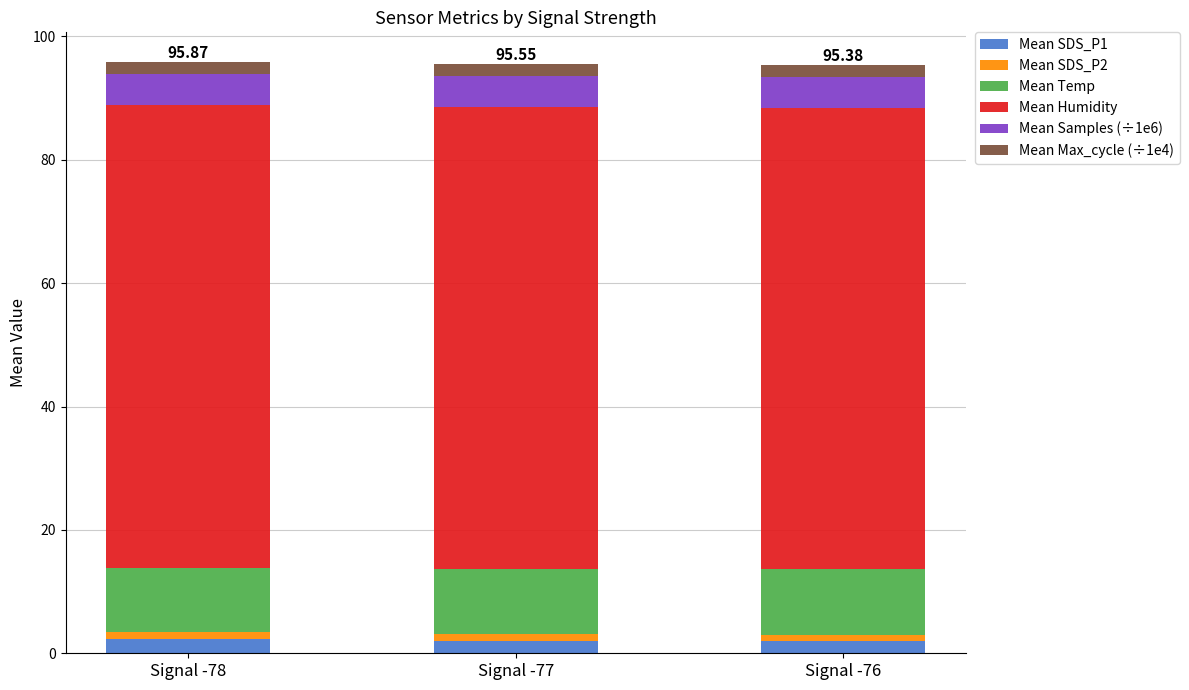

What is the minimum value for Mean SDS_P1?

2.0